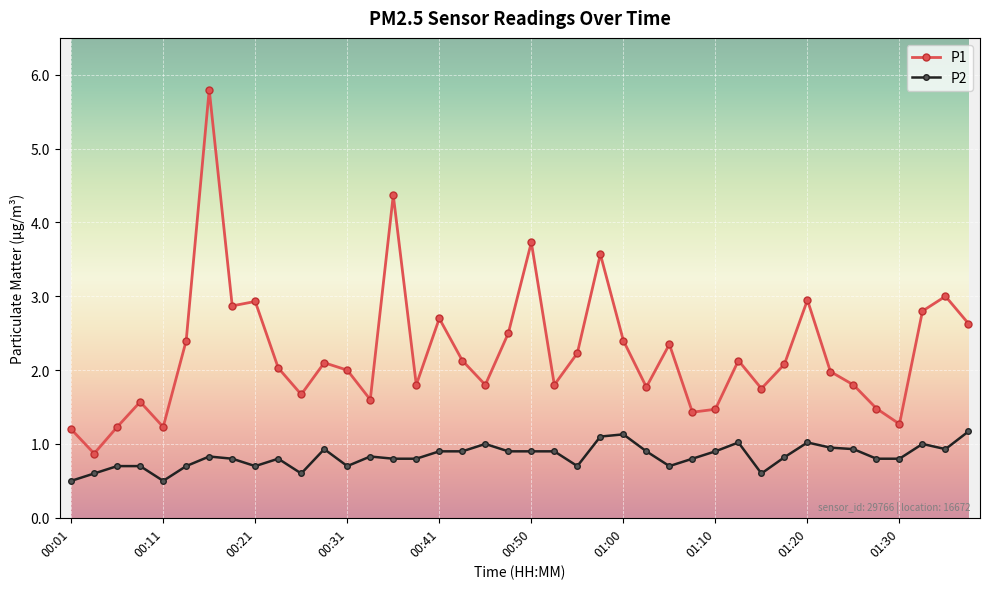

True or false: P1 has more than 0 points higher than both neighbors.

True